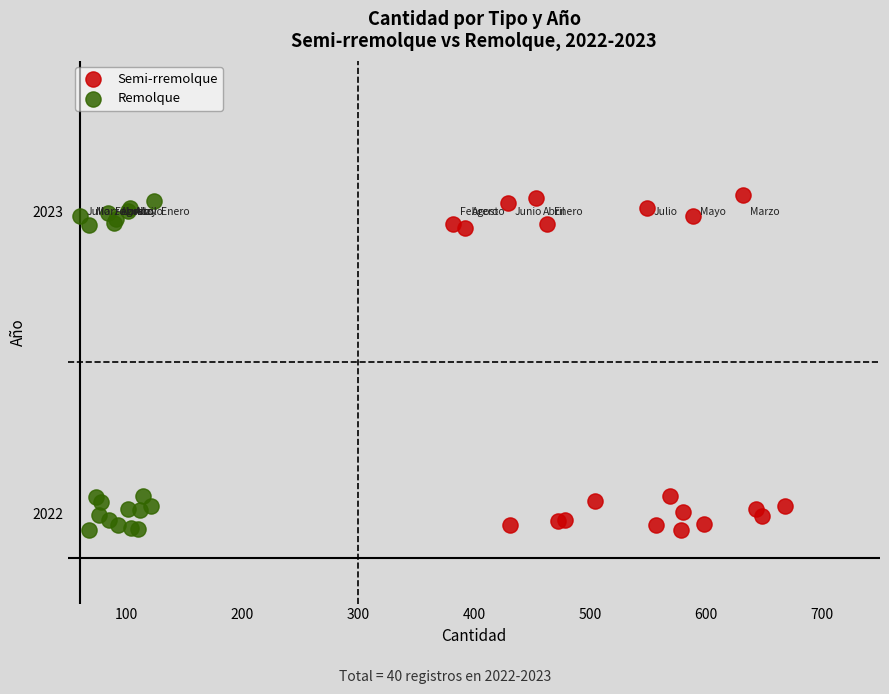

Which series has the widest spread of Y values?

Semi-rremolque